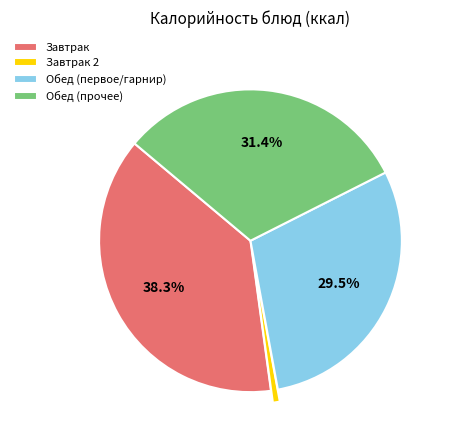

Count the number of slices in the pie.

4